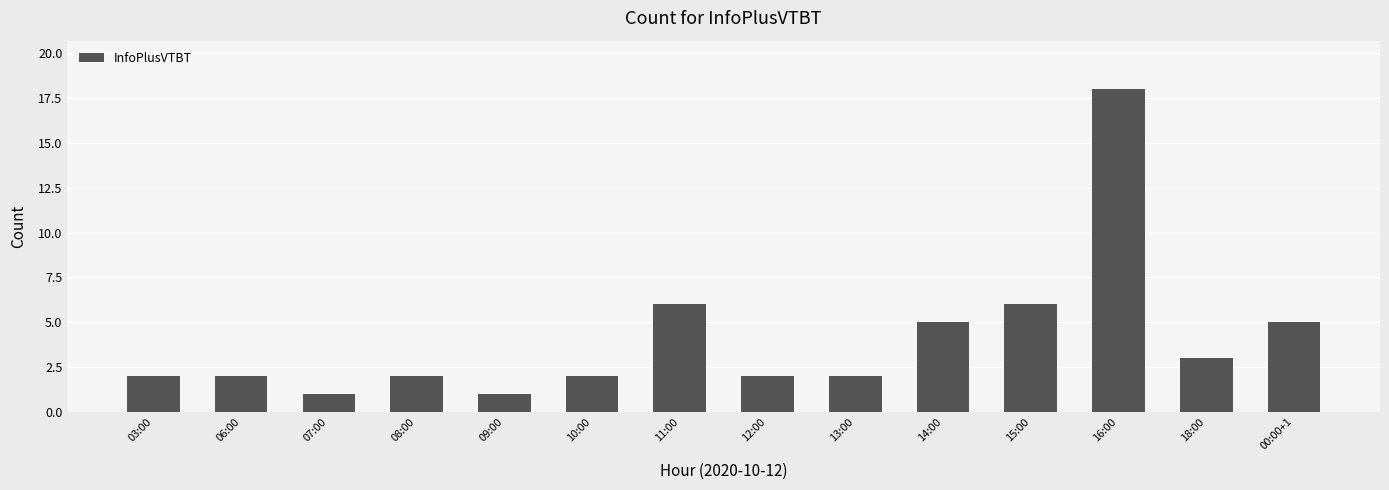

What is the greatest value displayed?

18